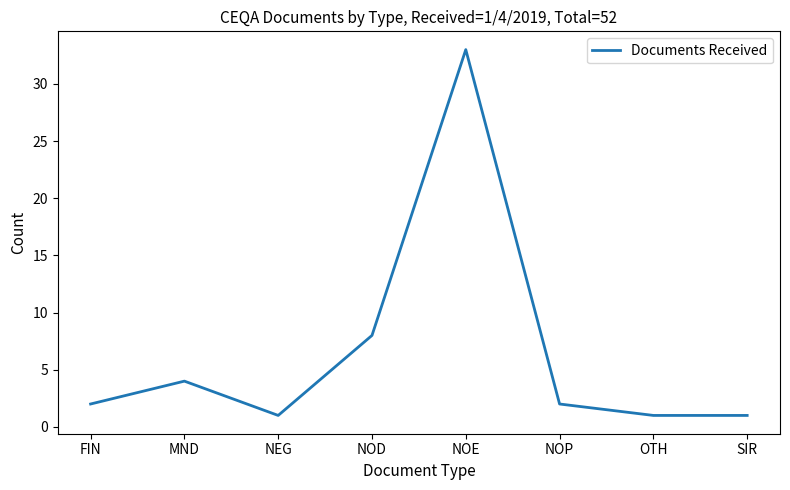

Read the value at NOE.

33